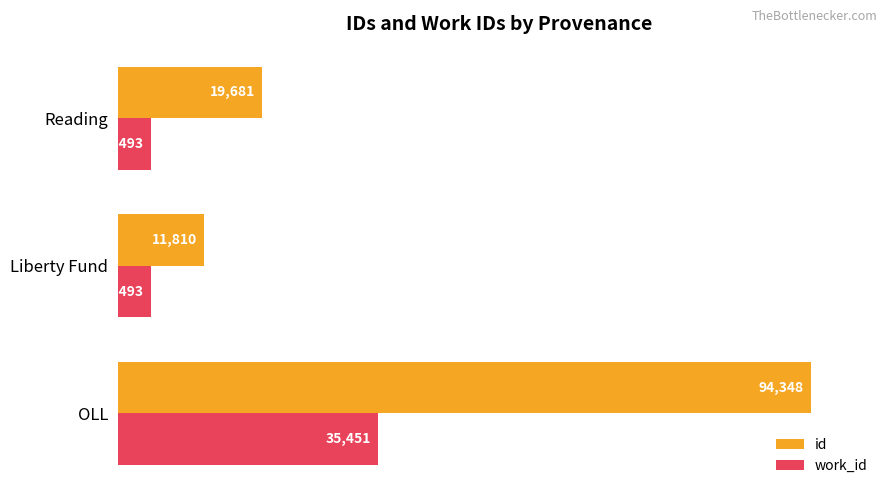

What are all the series names shown in the legend?

id, work_id